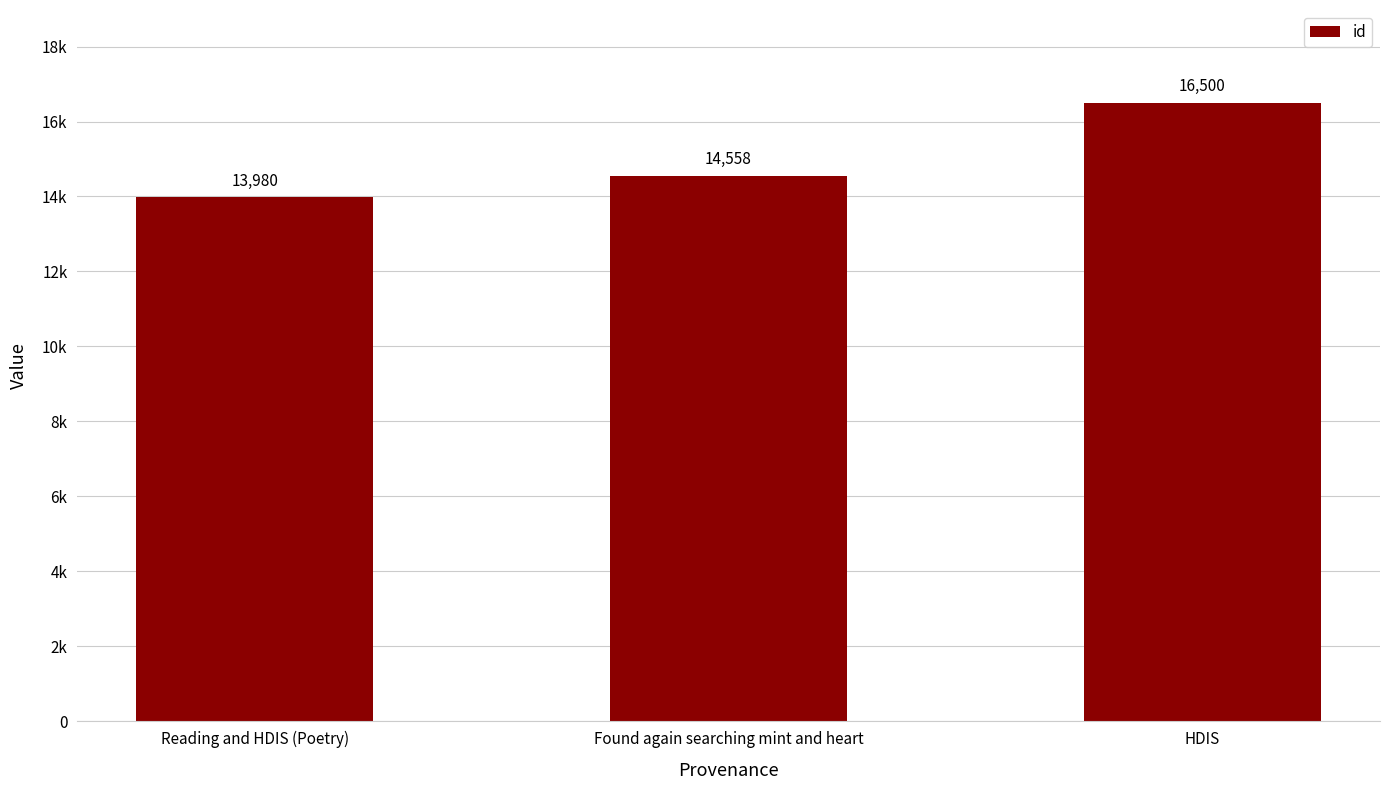

What is the change in value from Found again searching mint and heart to HDIS?

+1942